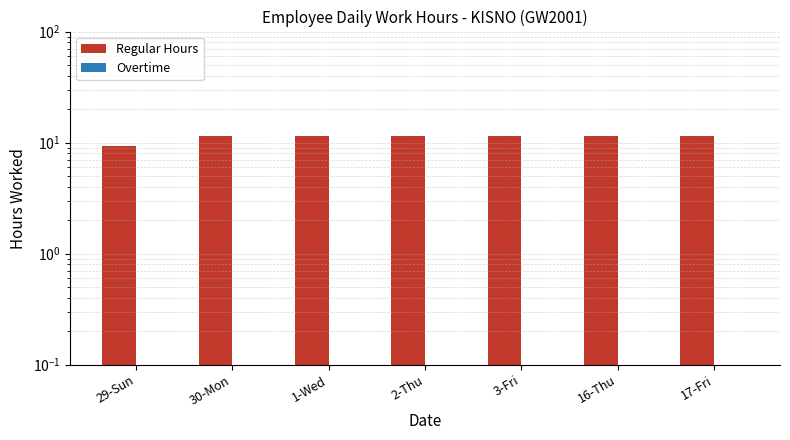

Which series has the widest spread of values?

Regular Hours